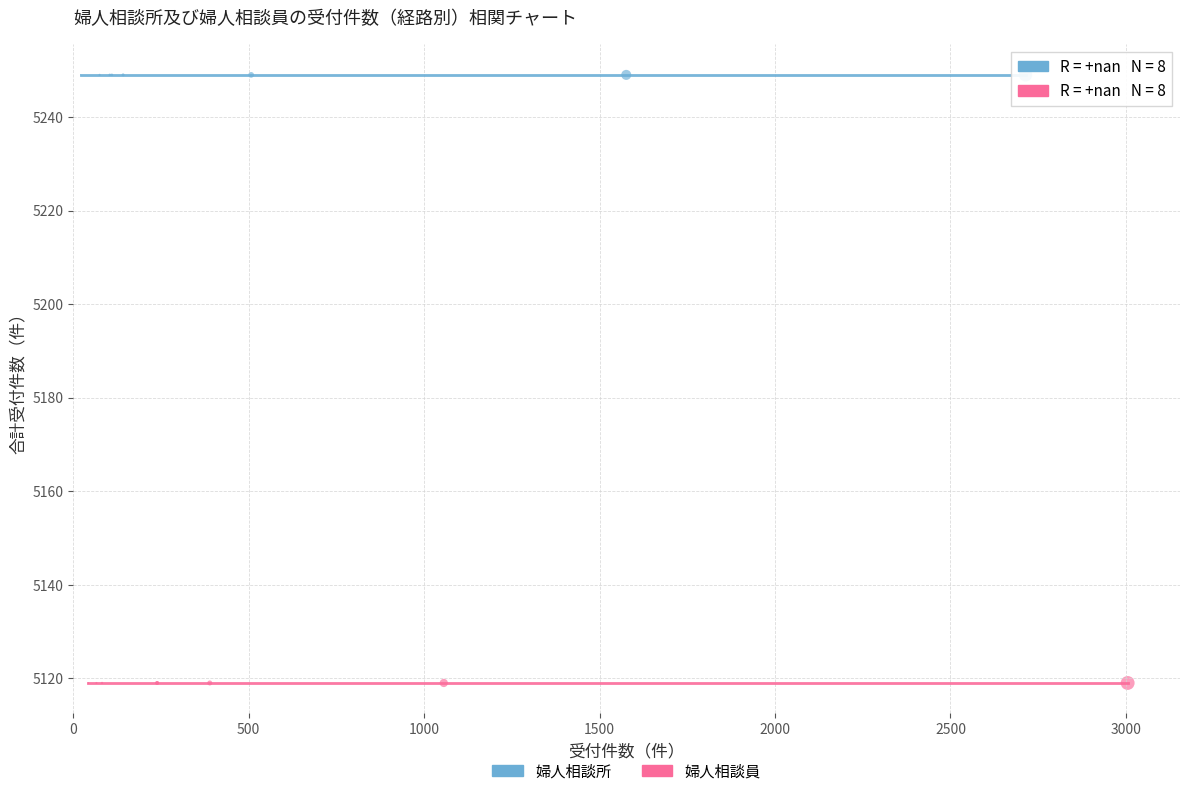

Which series contains the lowest Y value?

婦人相談員